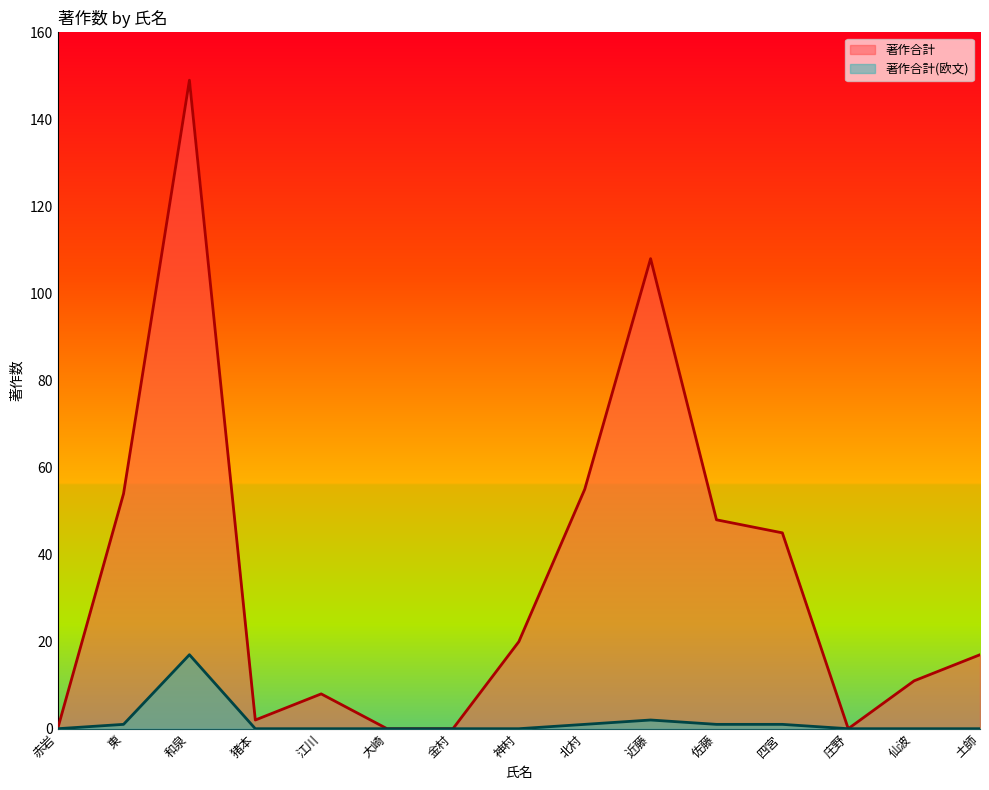

What is the label of the 13th point from the right?

和泉